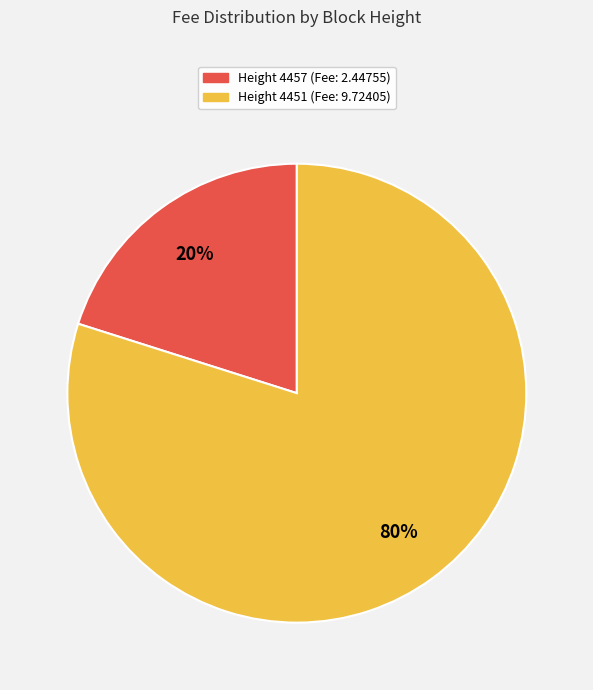

To the nearest percent, what is the average slice percentage?

50%